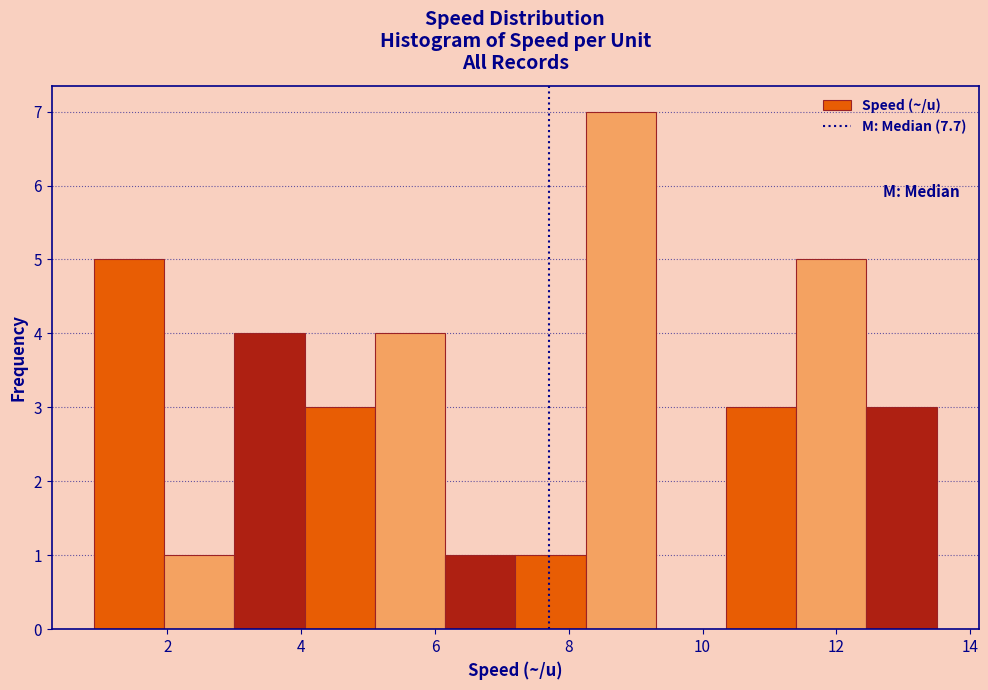

How tall is the bar that spans 11.40 to 12.45 on the x-axis? Neither the bar edges nor the heights are printed on the chart, so give them approximately, as read against the axes.

5